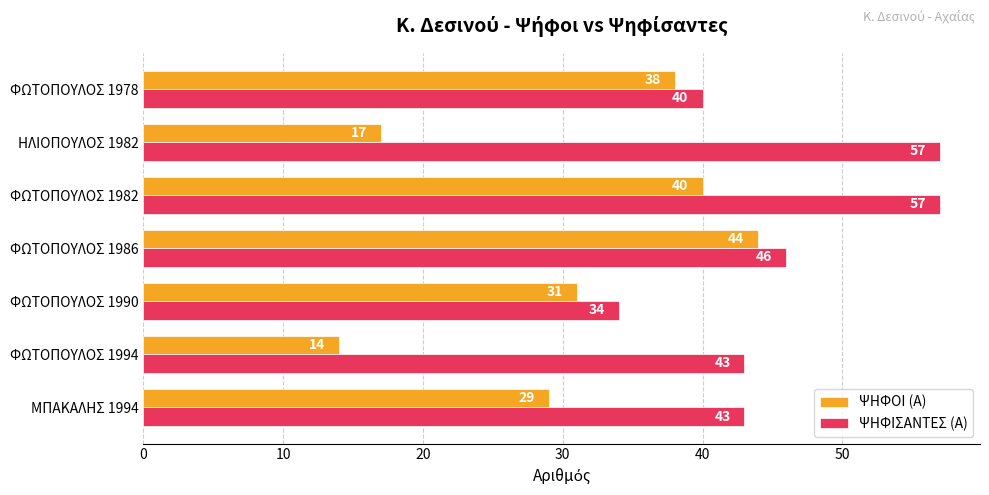

Which series has the largest range (max minus min)?

ΨΗΦΟΙ (Α)